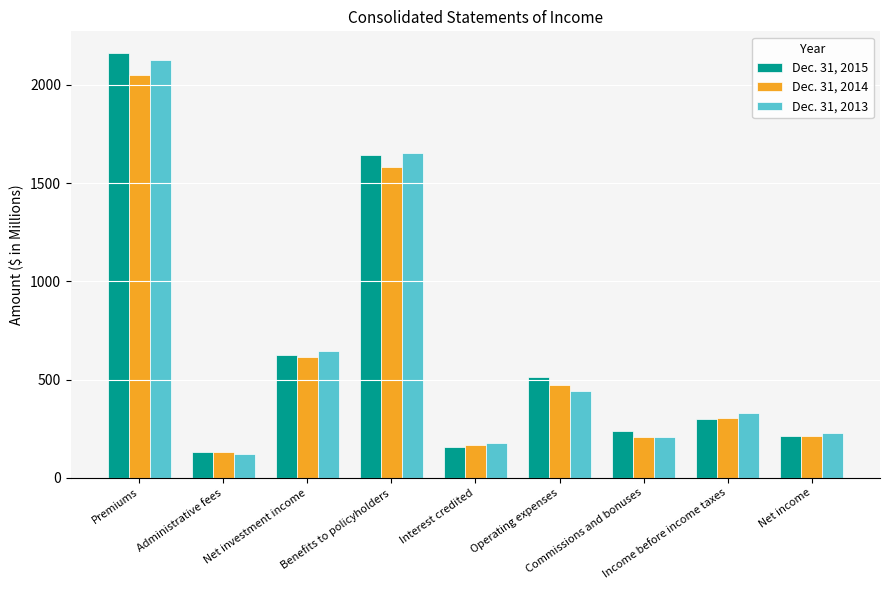

Which series has the widest spread of values?

Dec. 31, 2015